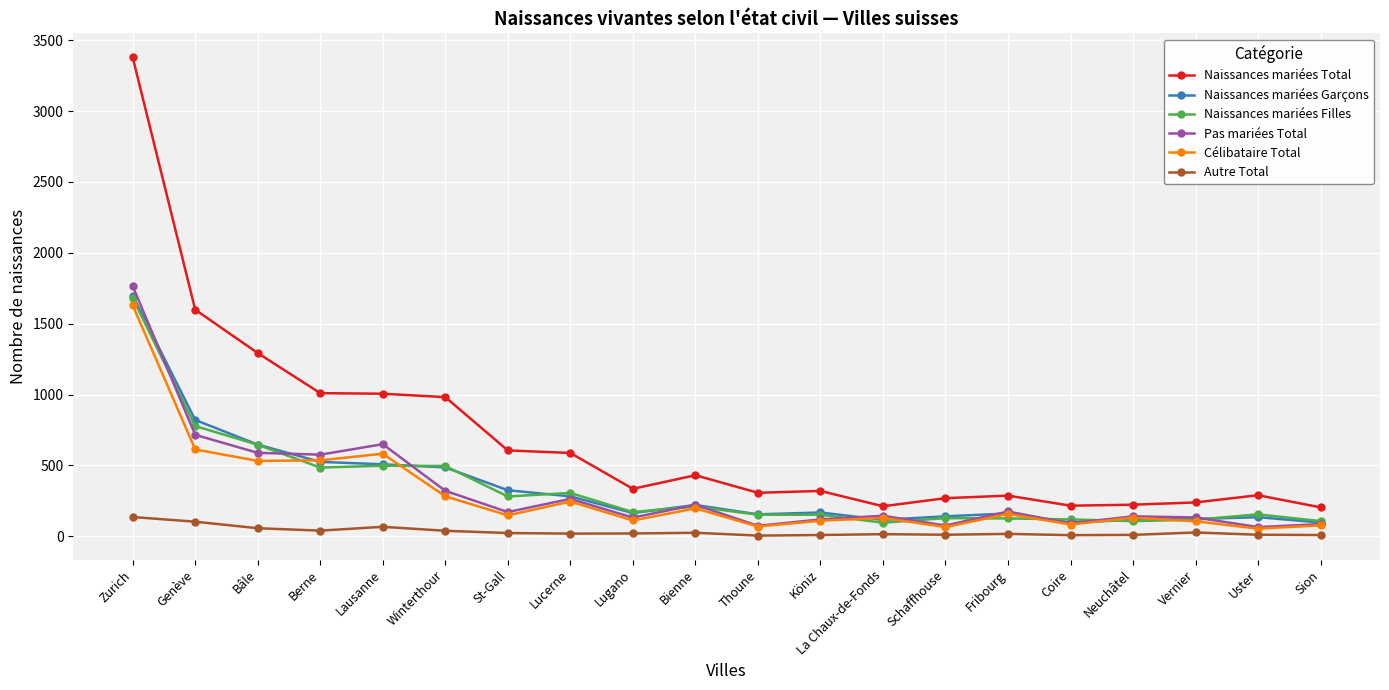

The value of Naissances mariées Total at Vernier is 355. True or false?

False